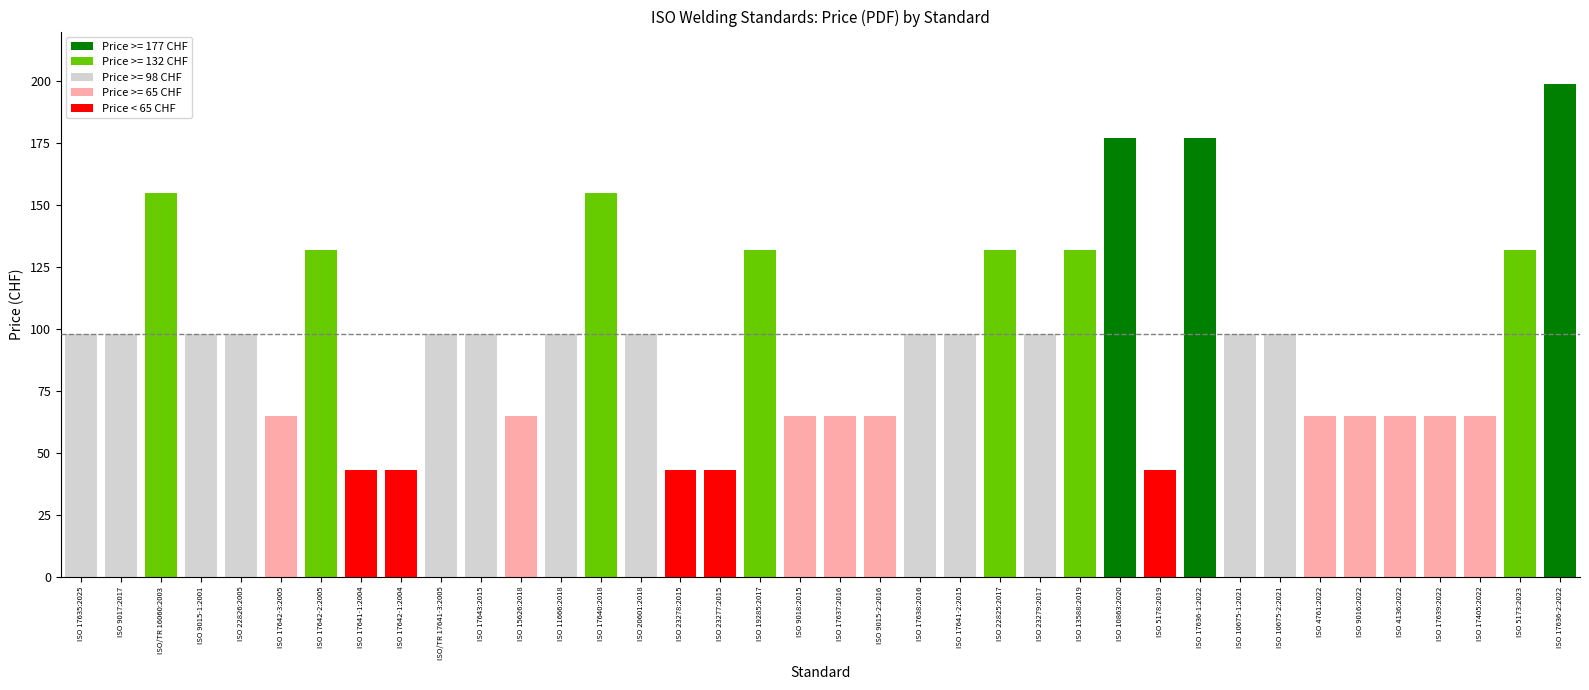

How many series are shown in this chart?

1